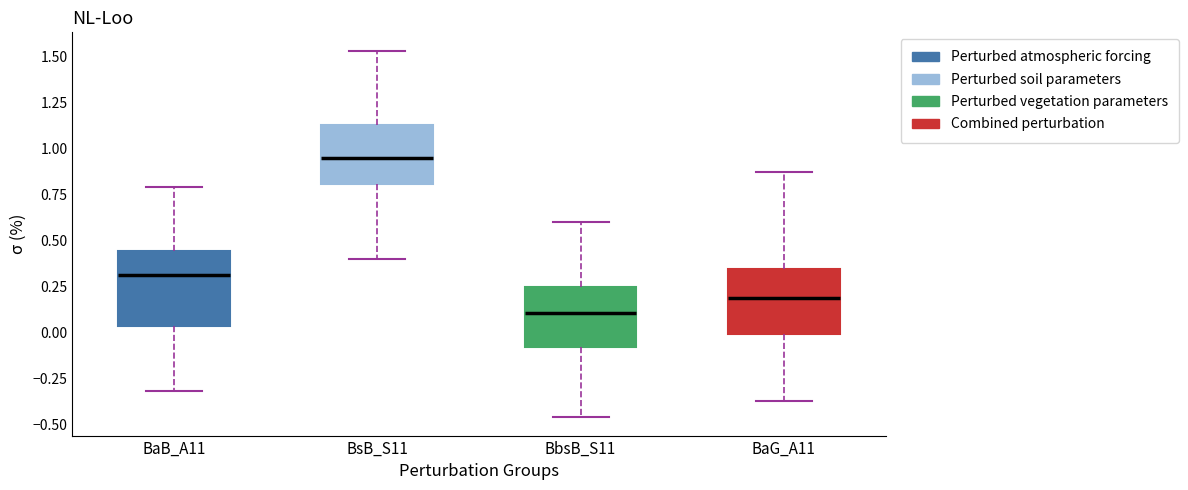

Comparing the boxes themselves (not the whiskers), which one is the tallest?

BaB_A11